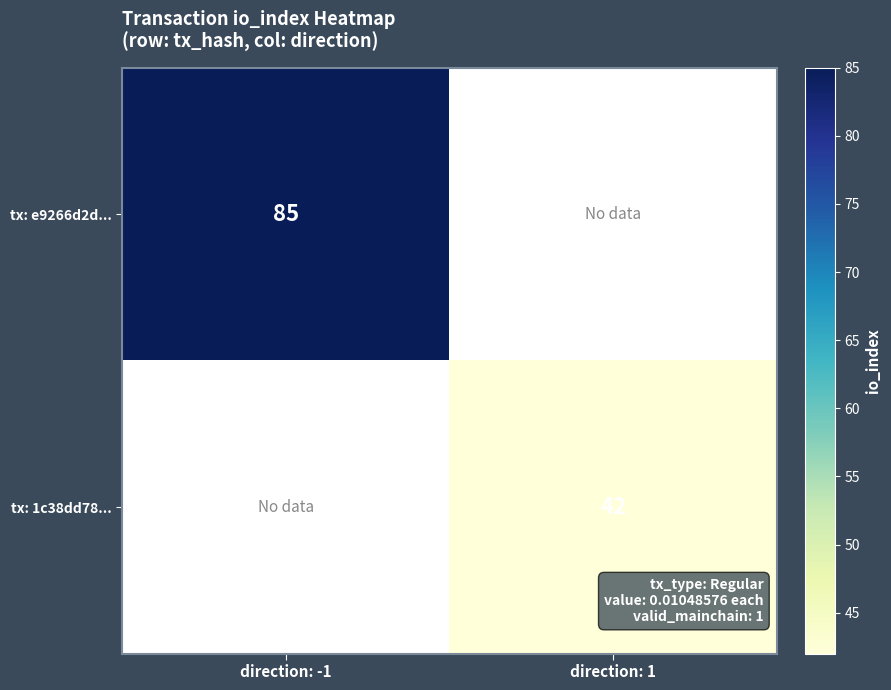

The tx: e9266d2d... series shows 116.2 at direction: -1. True or false?

False